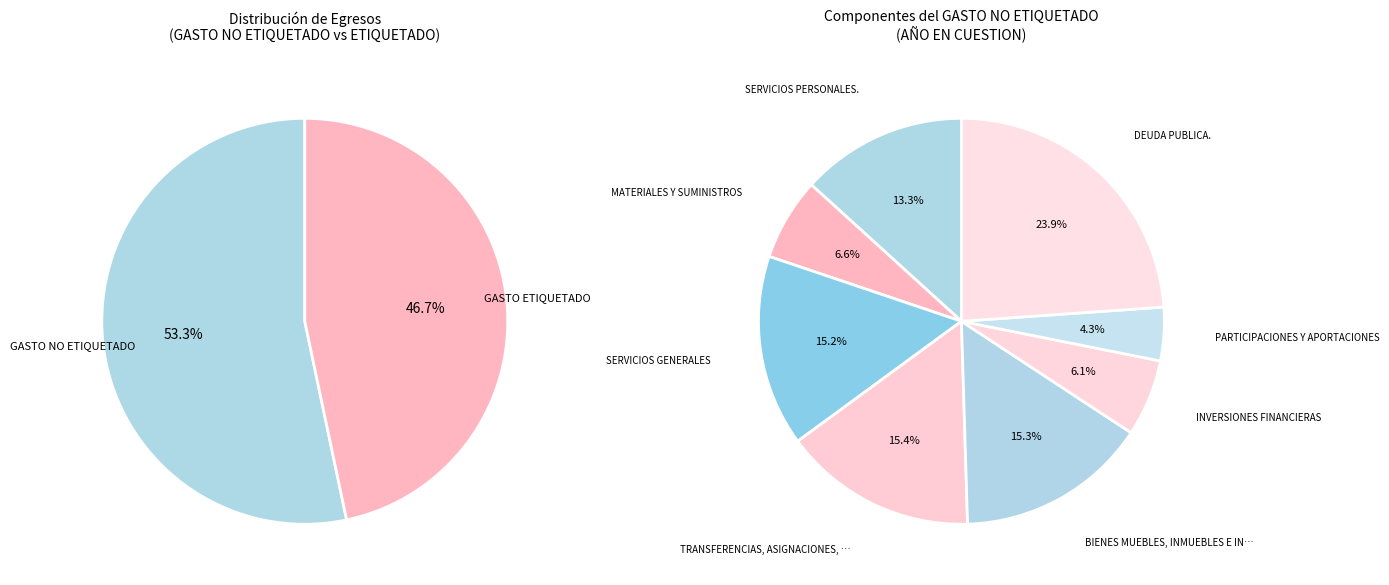

Which category has the biggest portion of the pie?

GASTO NO ETIQUETADO